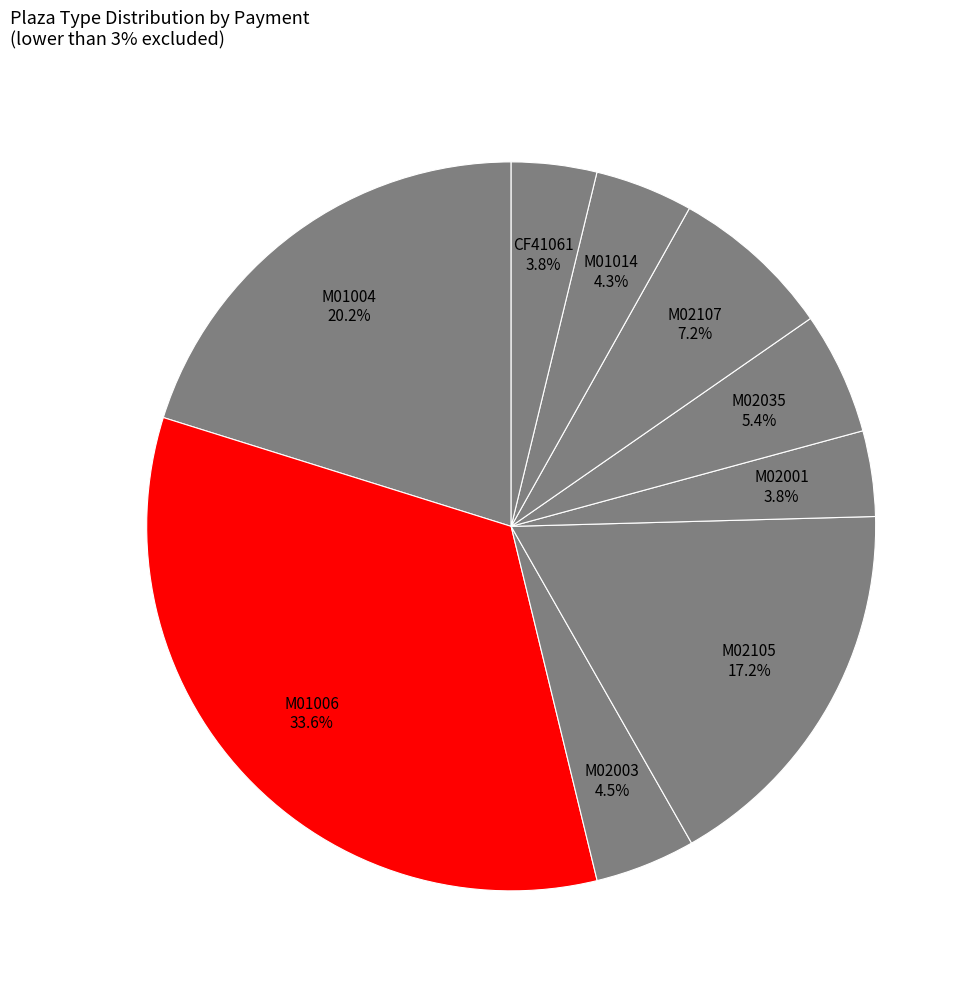

To the nearest percent, what percentage of the pie is M02105?

17%